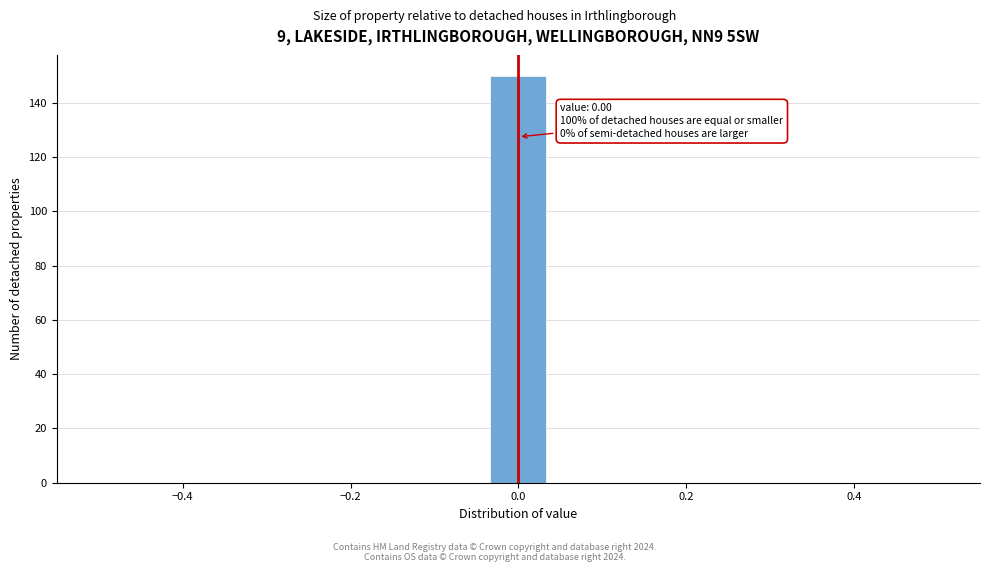

Read against the x-axis, roughly where is the centre of the tallest bar?

0.00